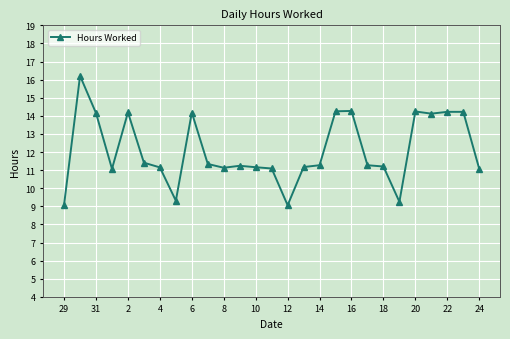

What is the average value?

12.1